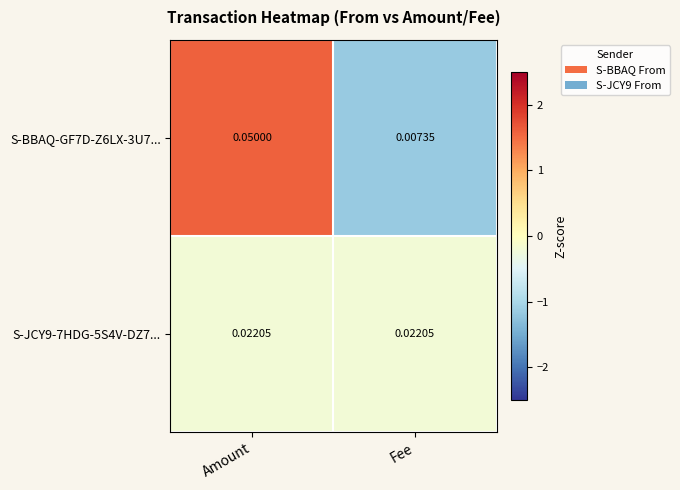

Between Amount and Fee, which series saw the biggest shift?

S-BBAQ-GF7D-Z6LX-3U7...